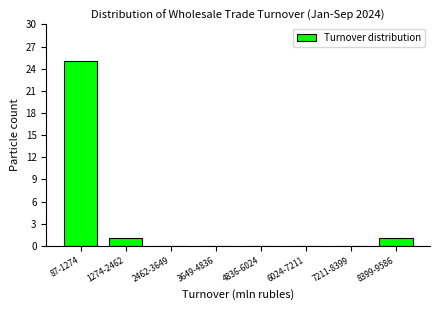

Reading left to right, what are all the values shown in this chart?

87-1274=25	1274-2462=1	2462-3649=0	3649-4836=0	4836-6024=0	6024-7211=0	7211-8399=0	8399-9586=1